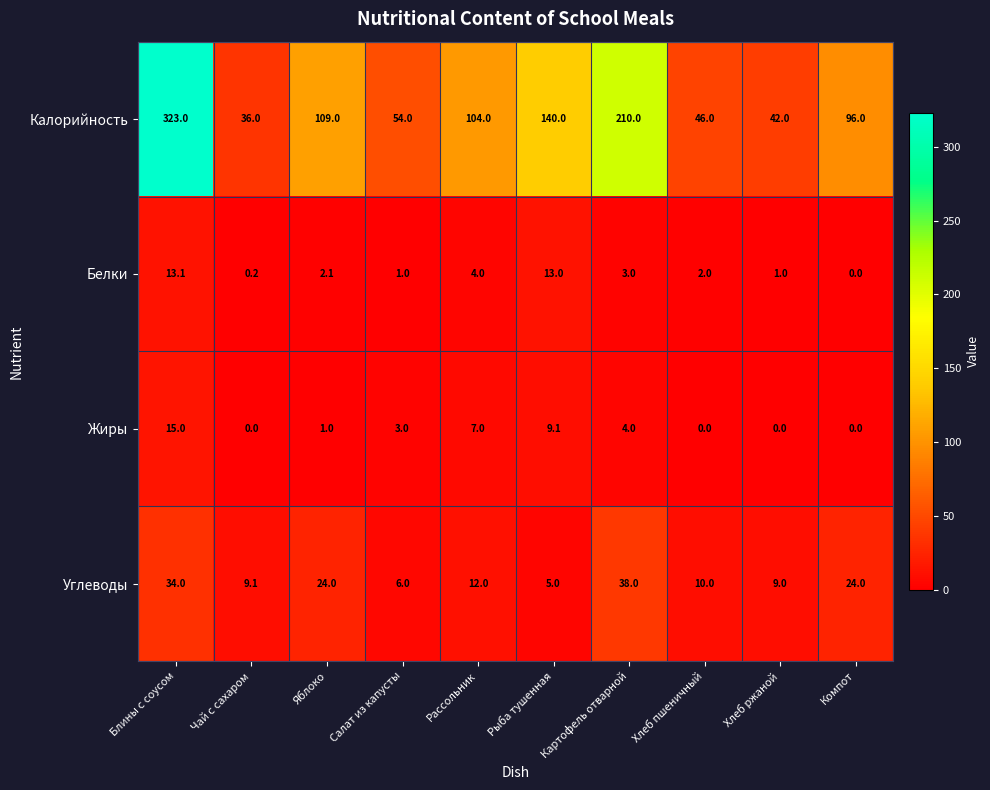

At how many categories does at least one series exceed 24?

10